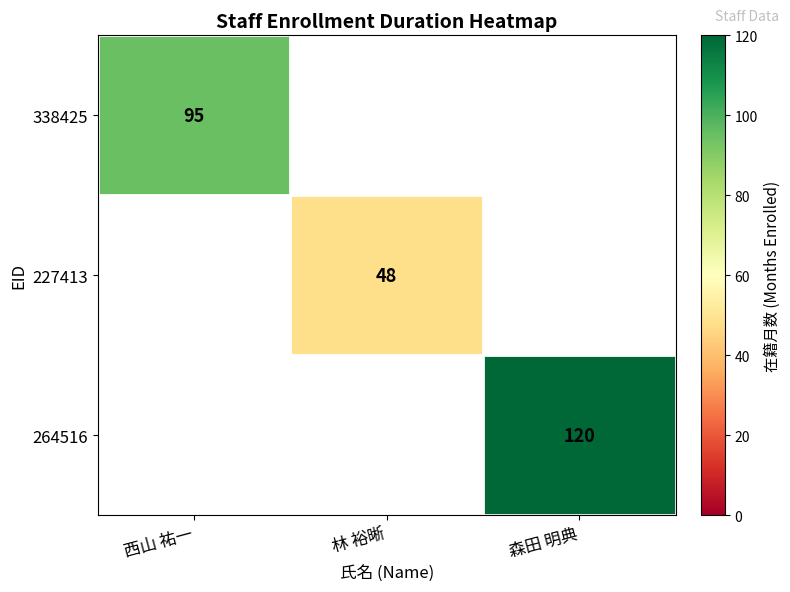

The value of 338425 at 西山 祐一 is 95. True or false?

True